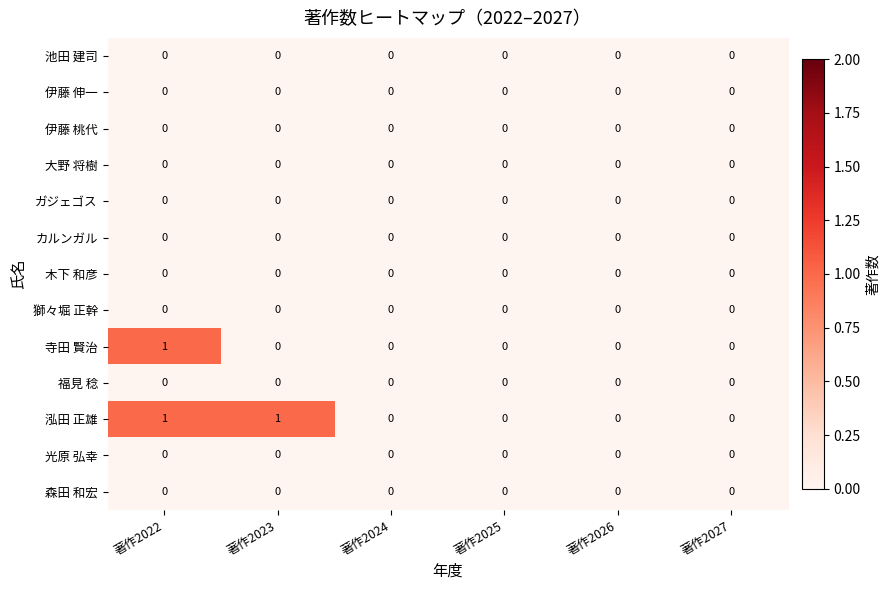

At which category is the sum across all series the highest?

著作2022